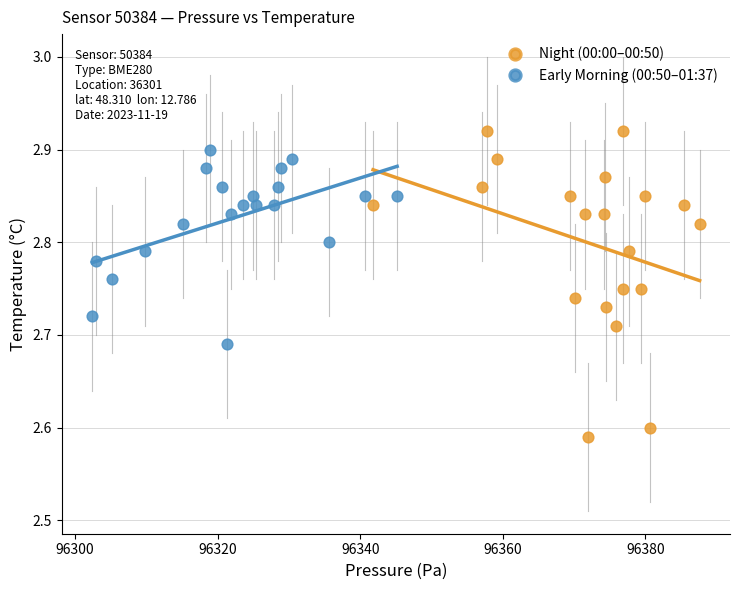

Which series has the widest spread of Y values?

Night (00:00–00:50)